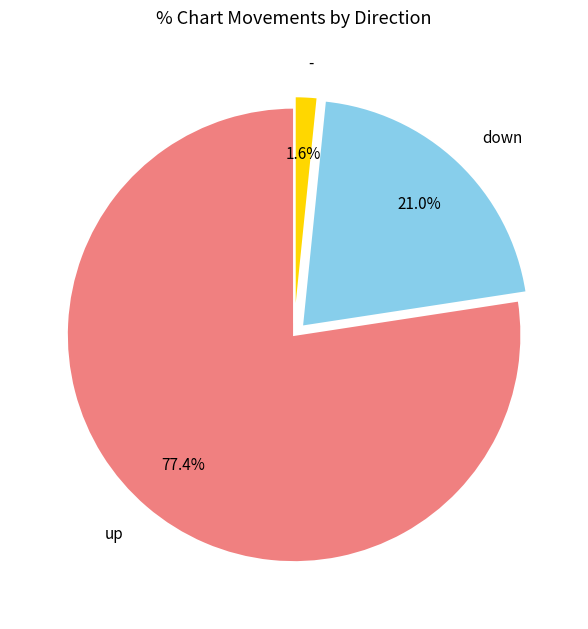

What is the largest slice in the pie chart?

up